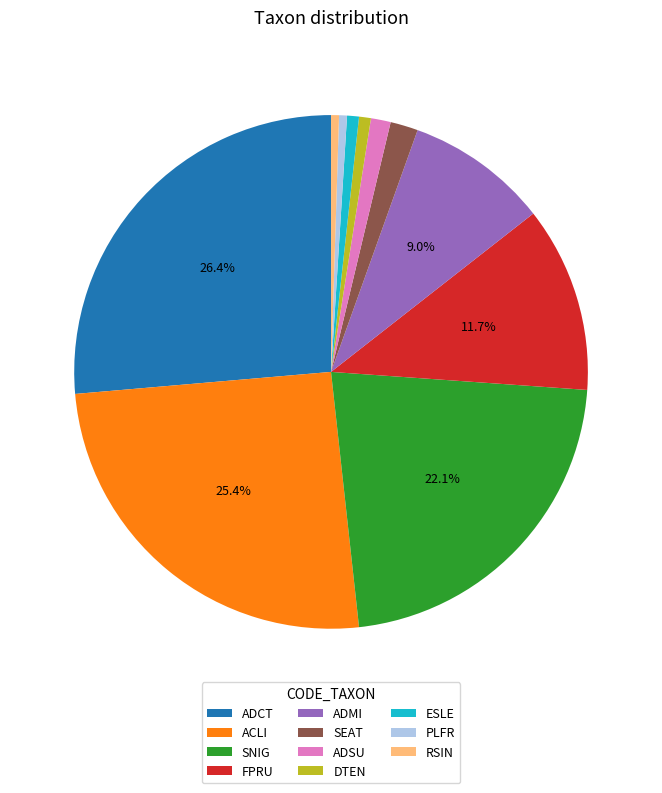

Do ADSU and SEAT together represent more than half of the pie?

No